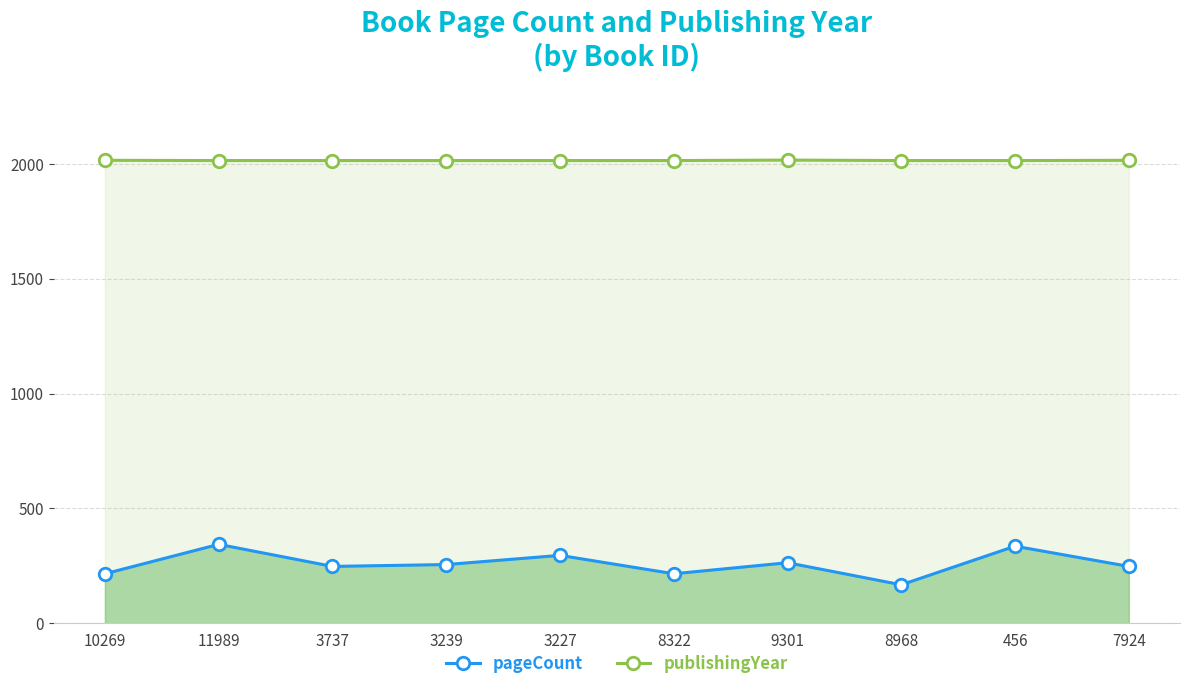

What is the label of the 3rd point from the left?

3737